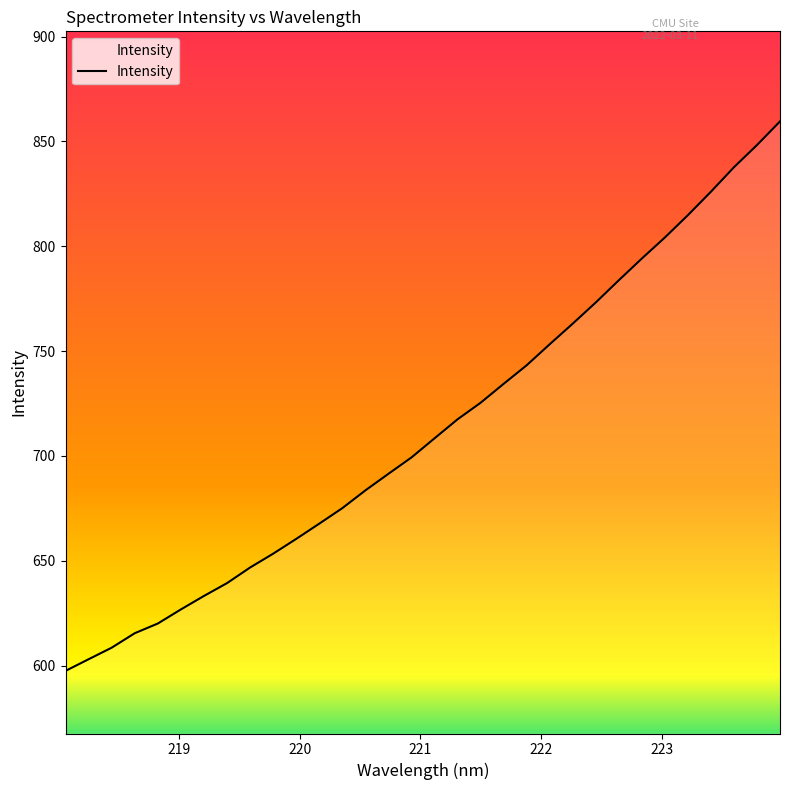

At which category does the chart reach its minimum across all series?

218.0596